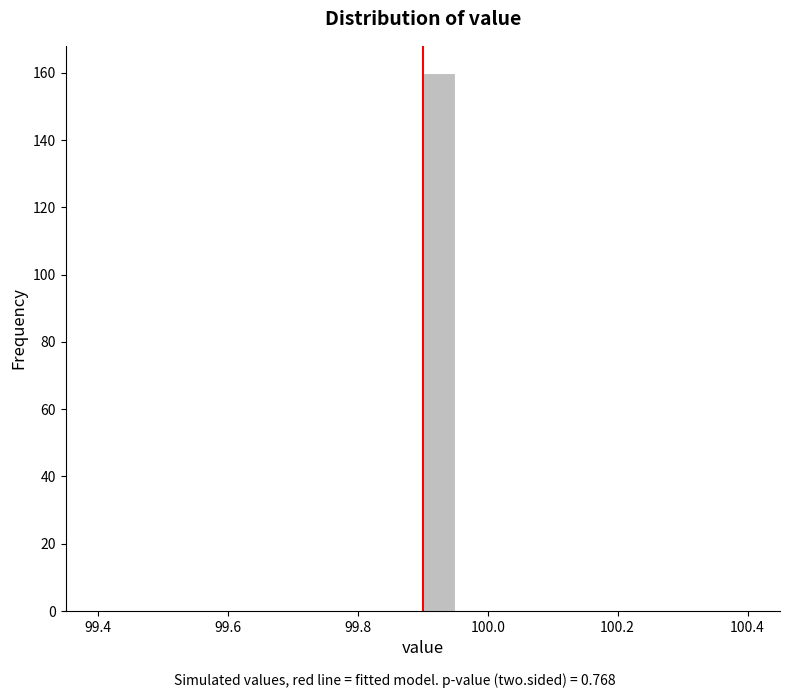

Around what value on the x-axis is the tallest bar? Give the approximate position of its centre, as read against the axis.

99.92